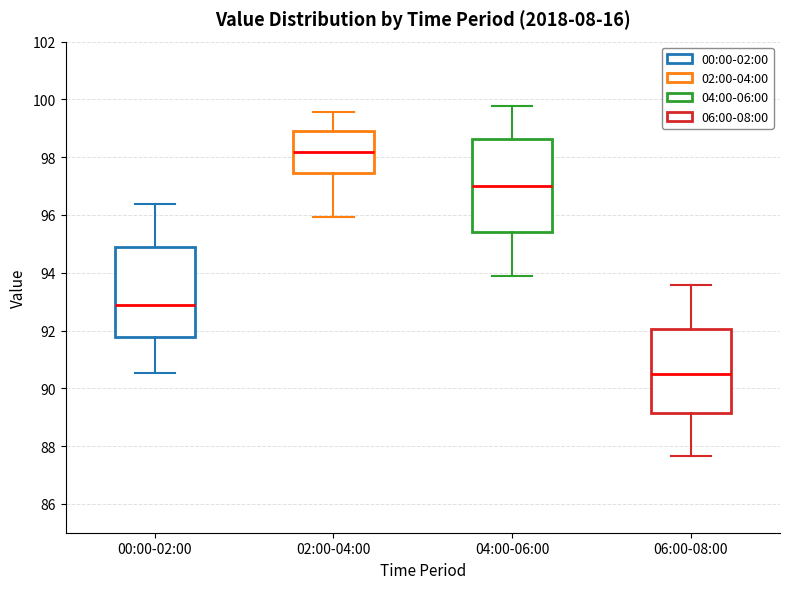

Where does the upper whisker of the box for 02:00-04:00 end on the y-axis? The values are not printed on the chart, so give them approximately, as read against the axis.

99.6